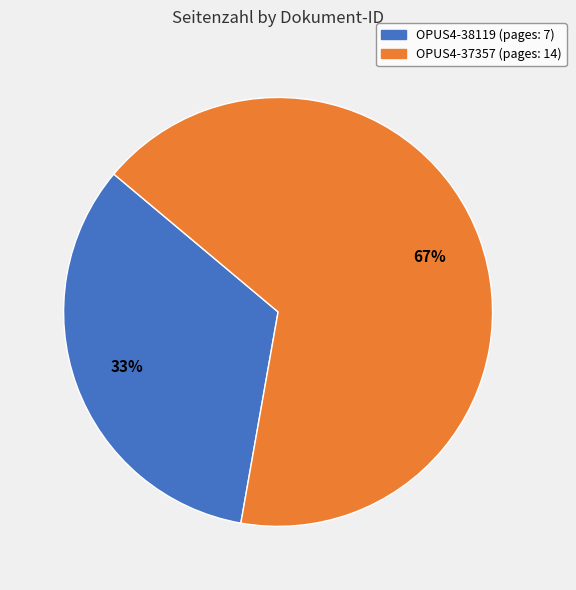

Which category has the smallest portion of the pie?

OPUS4-38119